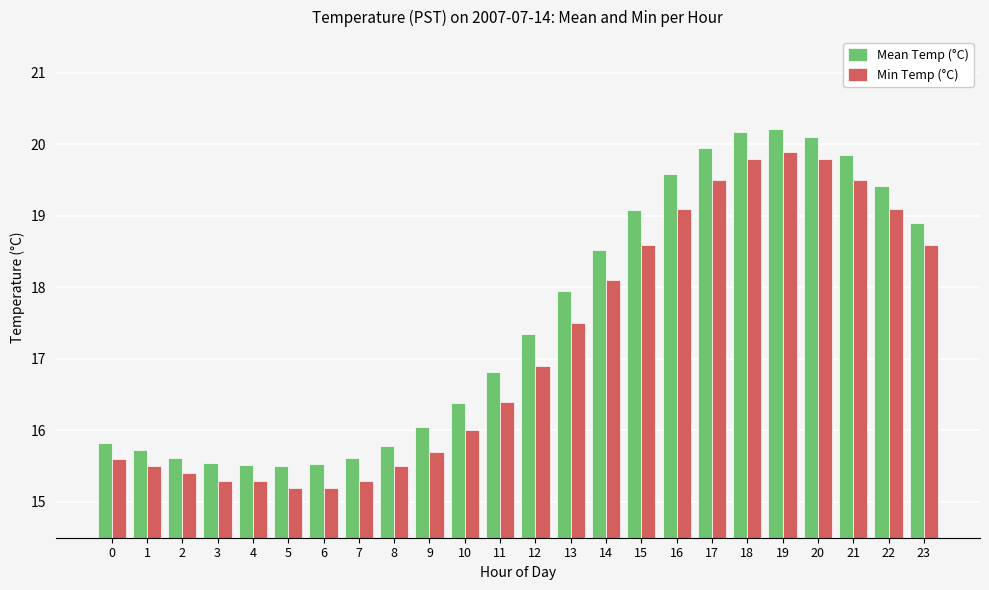

What is the sum of all Min Temp (°C) values?

412.8